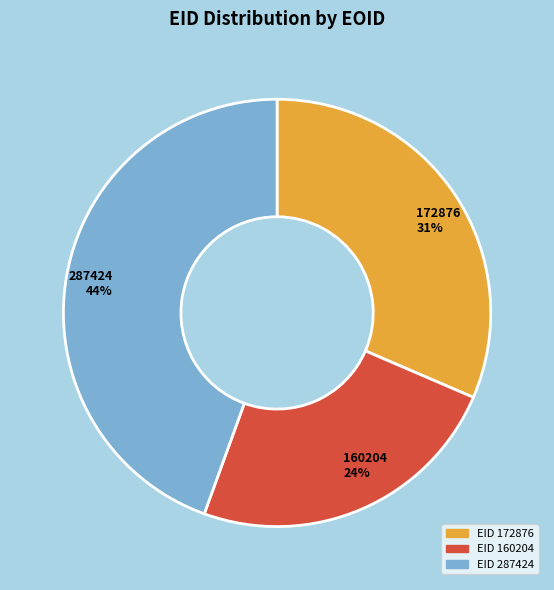

Is the sum of 160204 and 287424 greater than half?

Yes